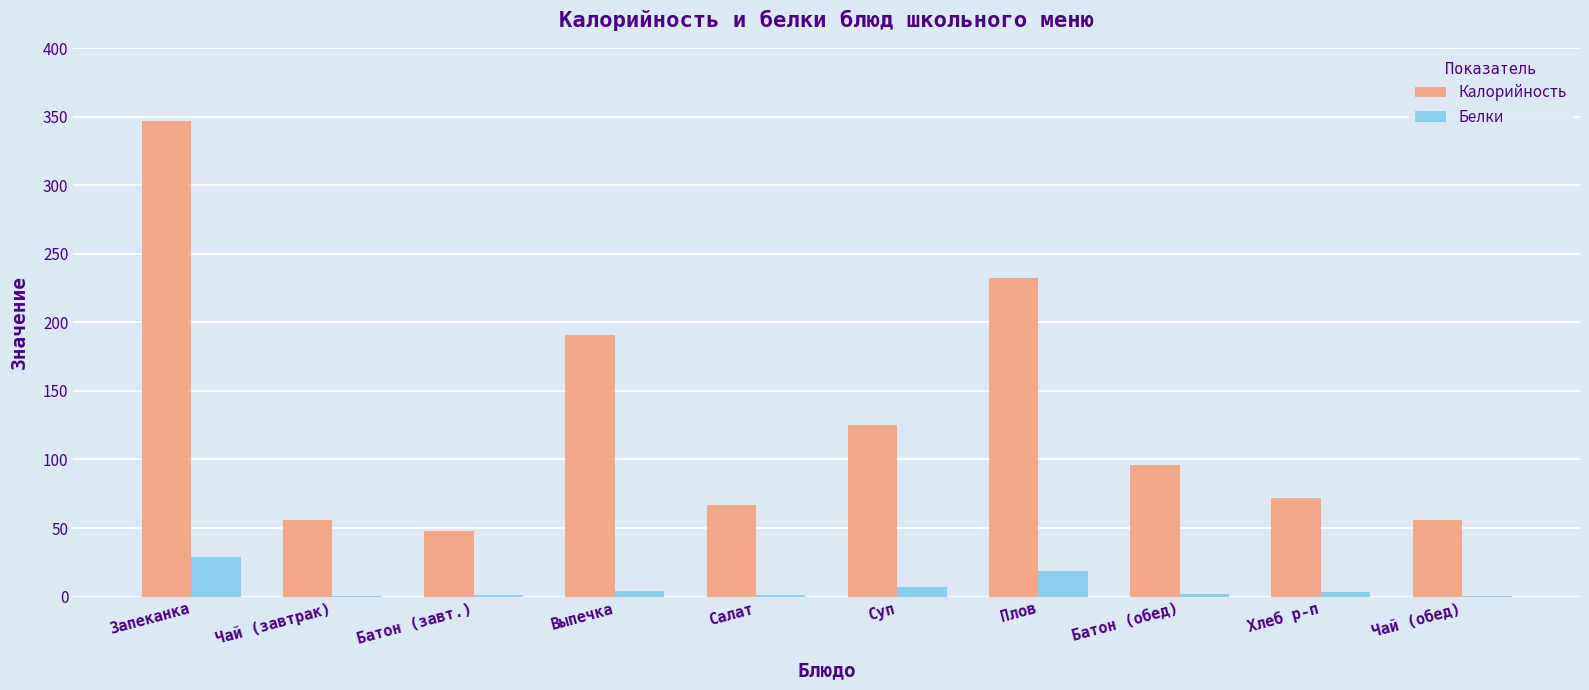

Which series has the largest range (max minus min)?

Калорийность